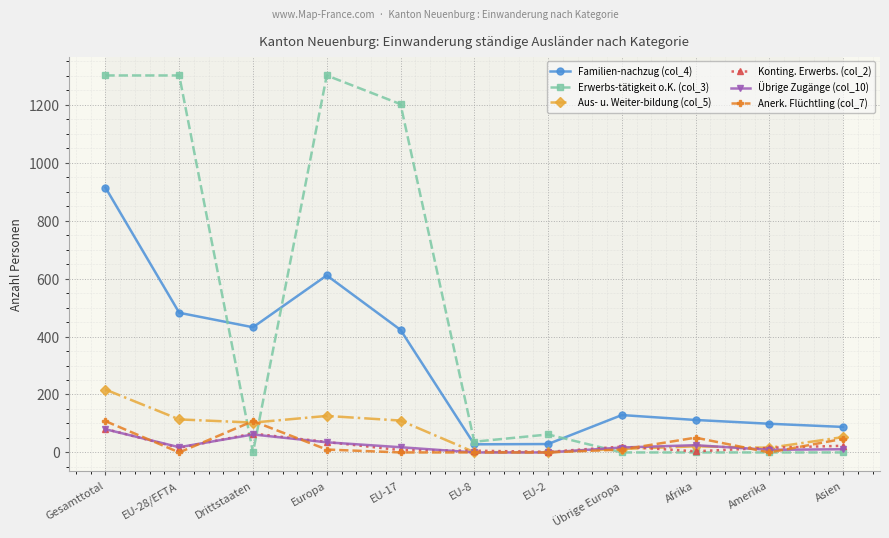

At which label does Erwerbs-tätigkeit o.K. (col_3) first exceed 37?

Gesamttotal